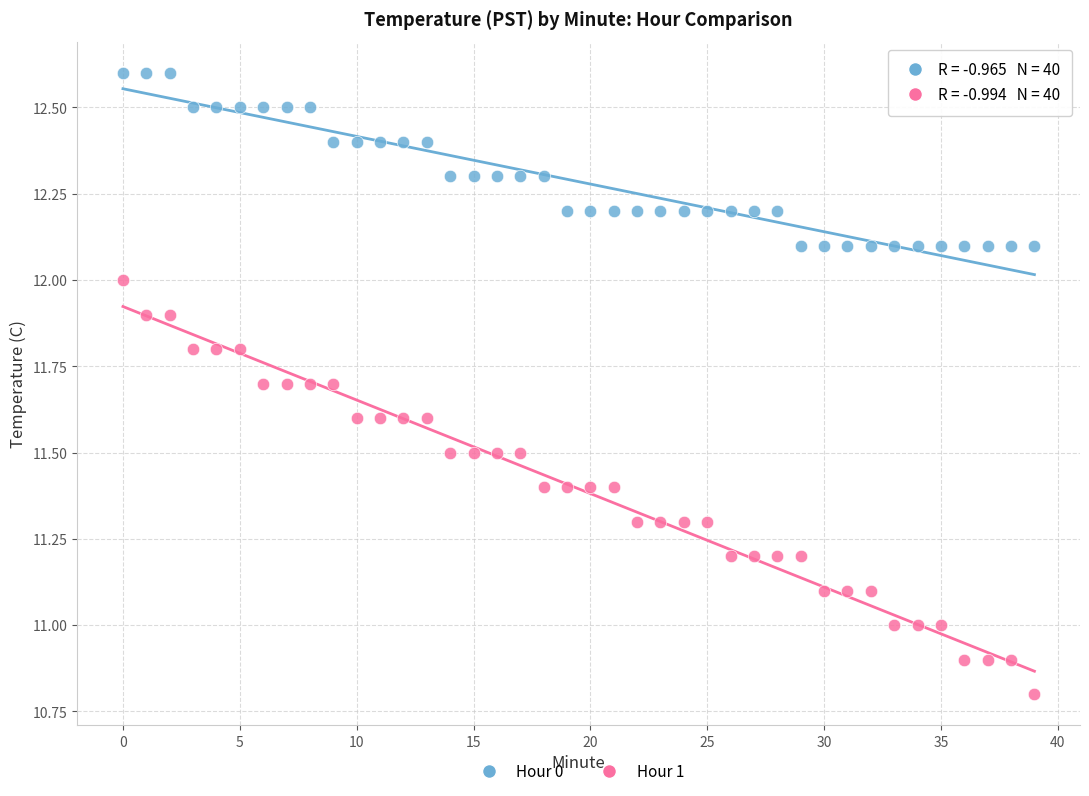

Which series contains the lowest Y value?

Hour 1